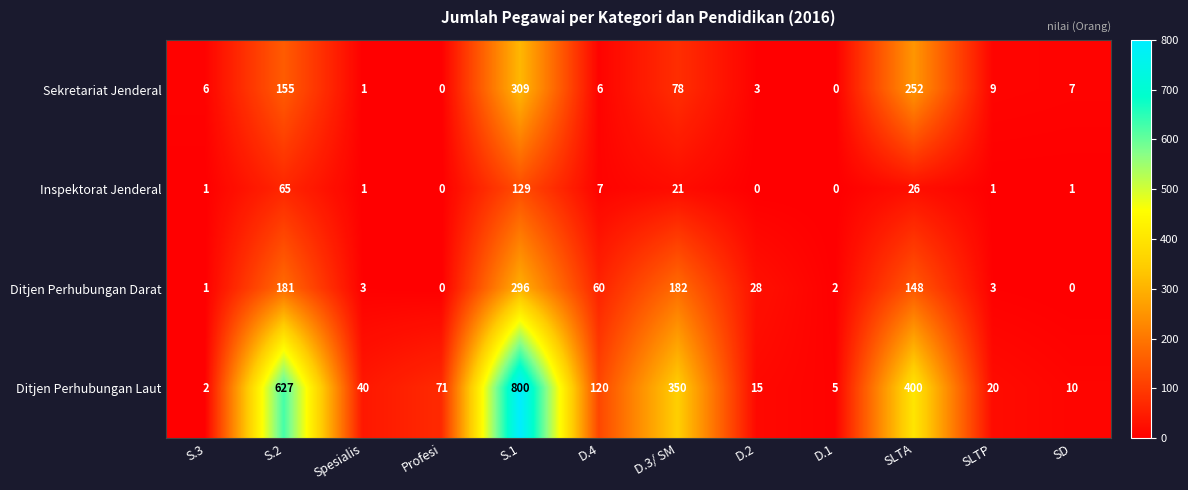

What is the sum of the Ditjen Perhubungan Laut values at SD and D.4?

130